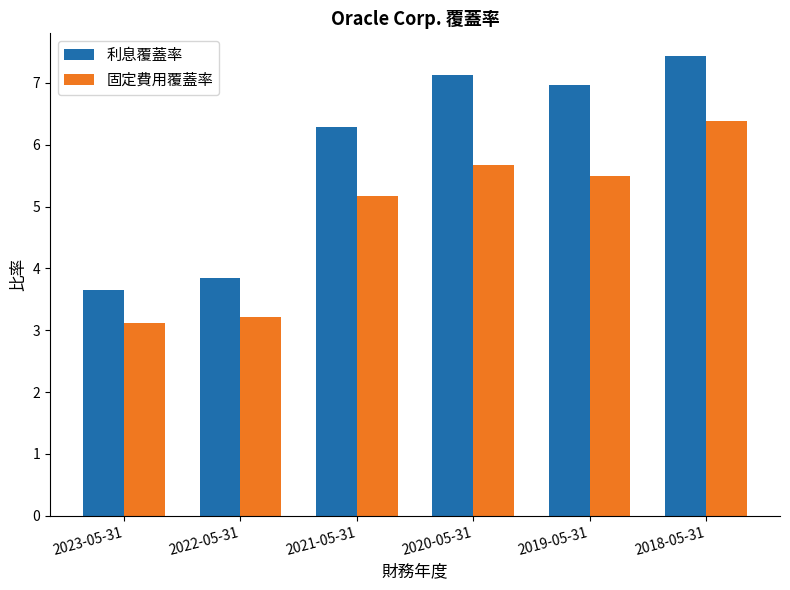

At which label is 利息覆蓋率 closest to 5?

2022-05-31